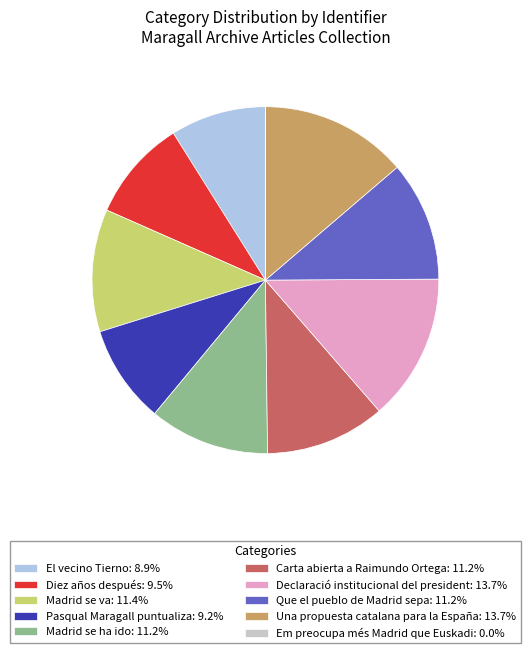

Does Diez años después represent more than half of the total?

No